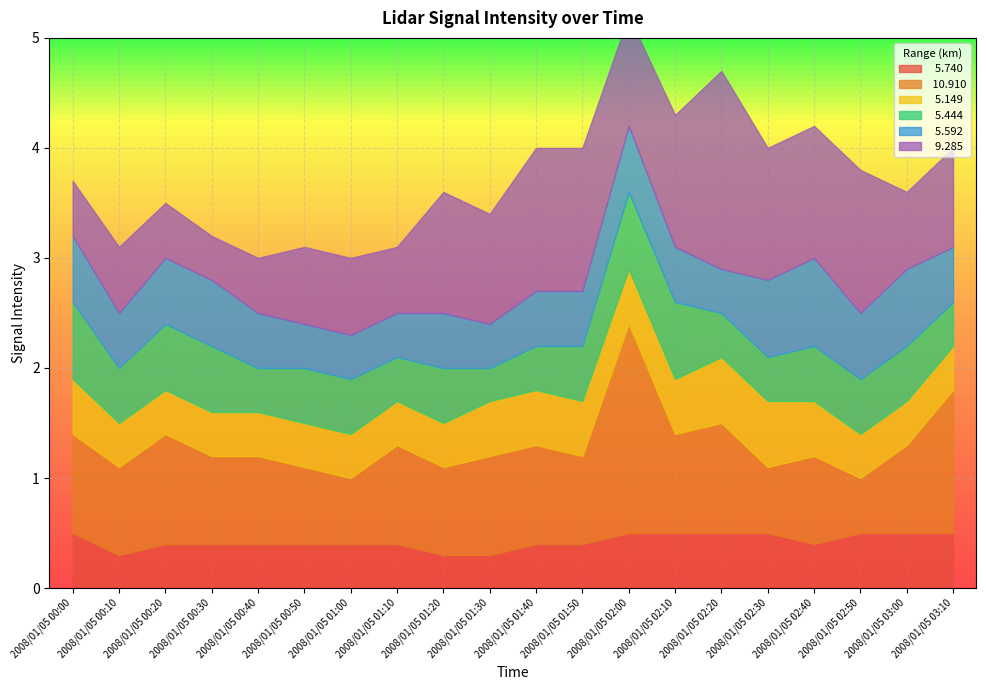

What is the label of the 16th point from the right?

2008/01/05 00:40